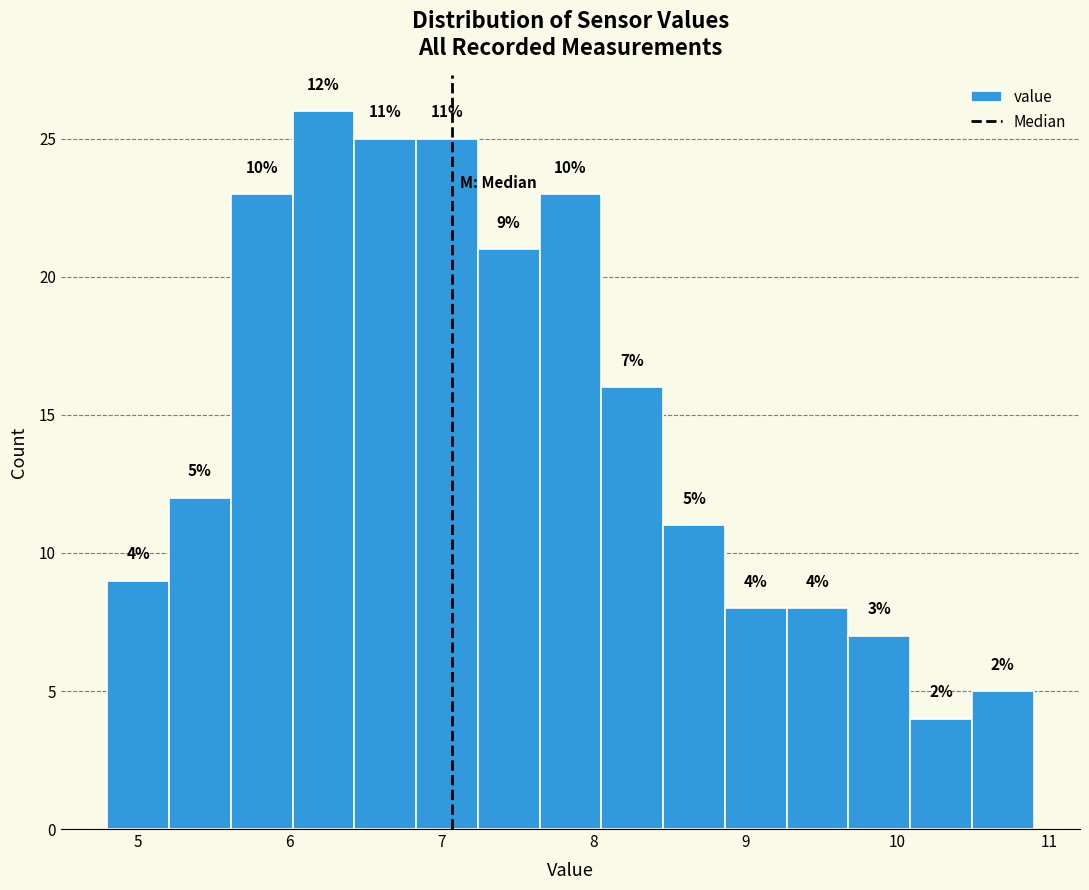

Which range on the x-axis has the tallest bar?

6.0 to 6.4